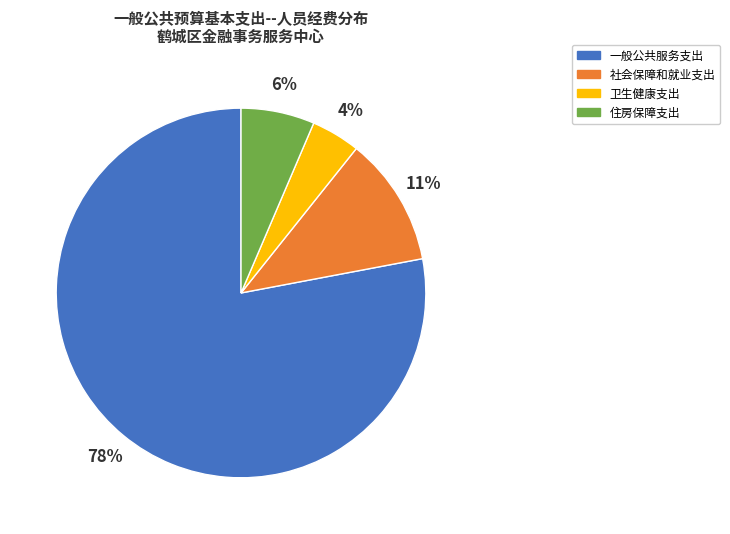

The 社会保障和就业支出 slice represents 11% of the pie. True or false?

True